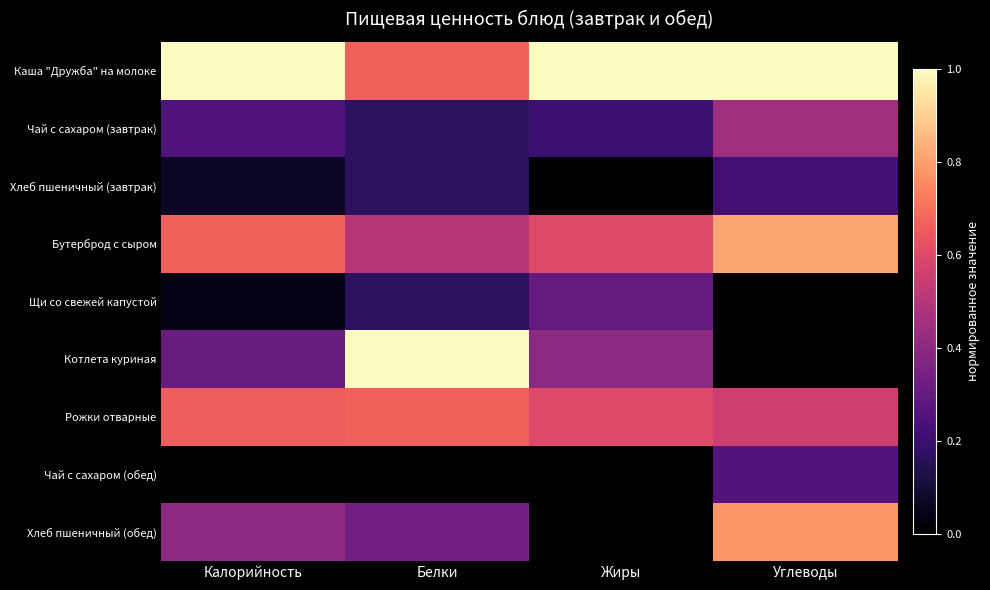

What is the maximum value shown in the chart?

1.0